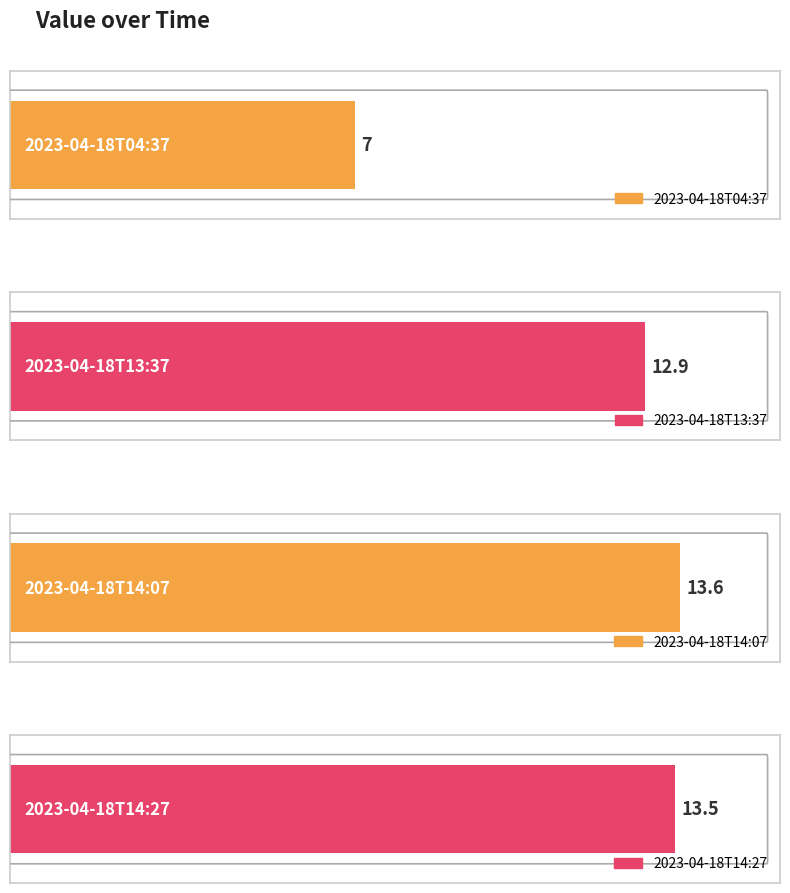

What is the maximum value shown in the chart?

13.6